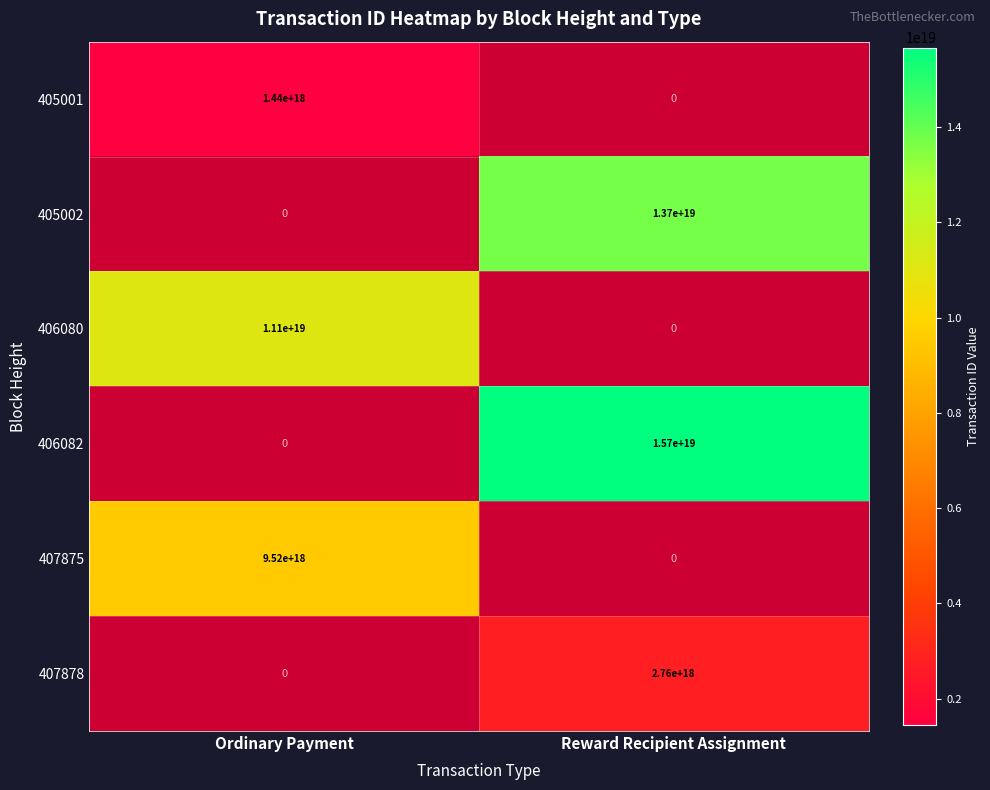

The 406080 series shows 3912517377671996416 at Ordinary Payment. True or false?

False